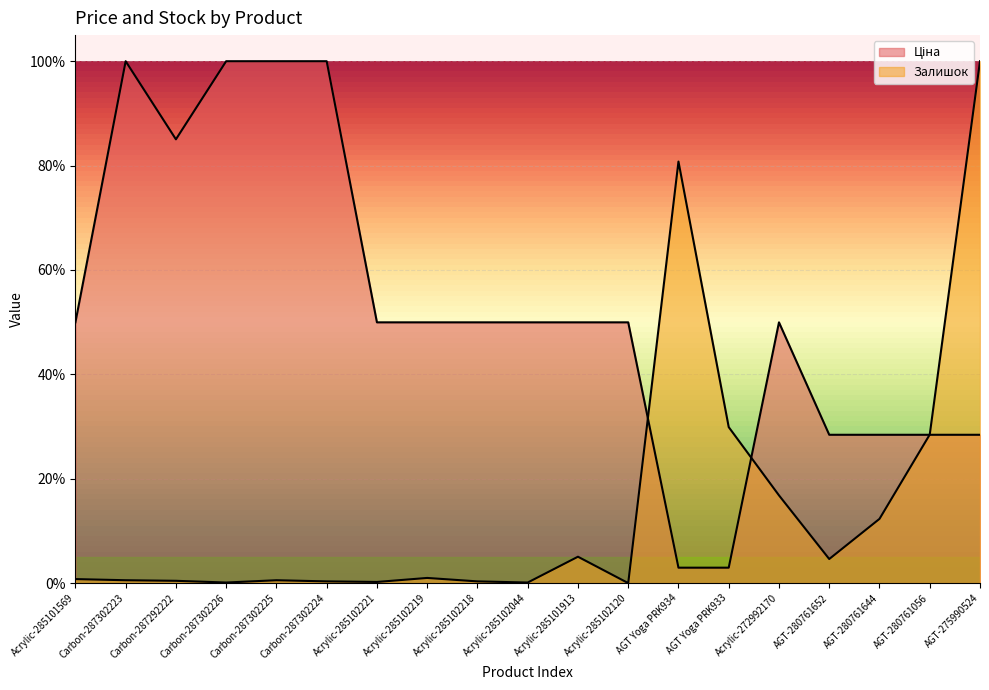

Does the chart display data point markers on the line(s)?

No